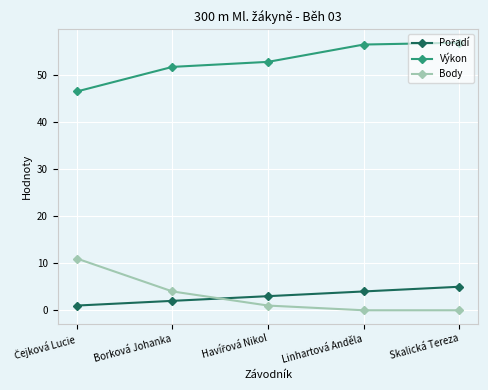

How many data points in Body are less than 1?

2